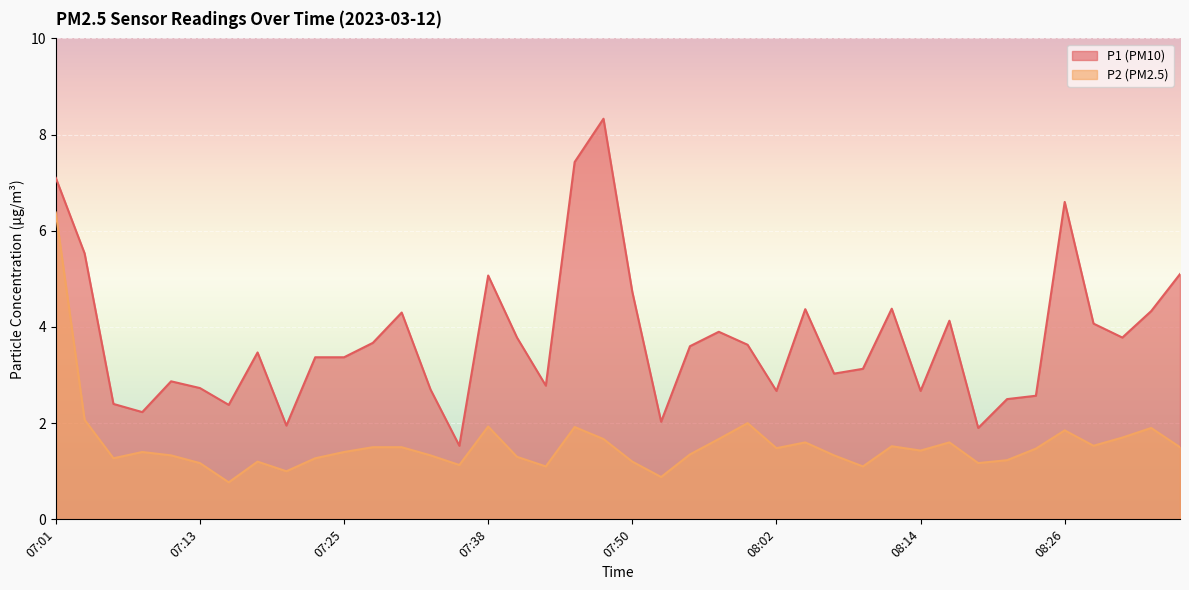

At which category does P2 reach its first local peak?

07:08